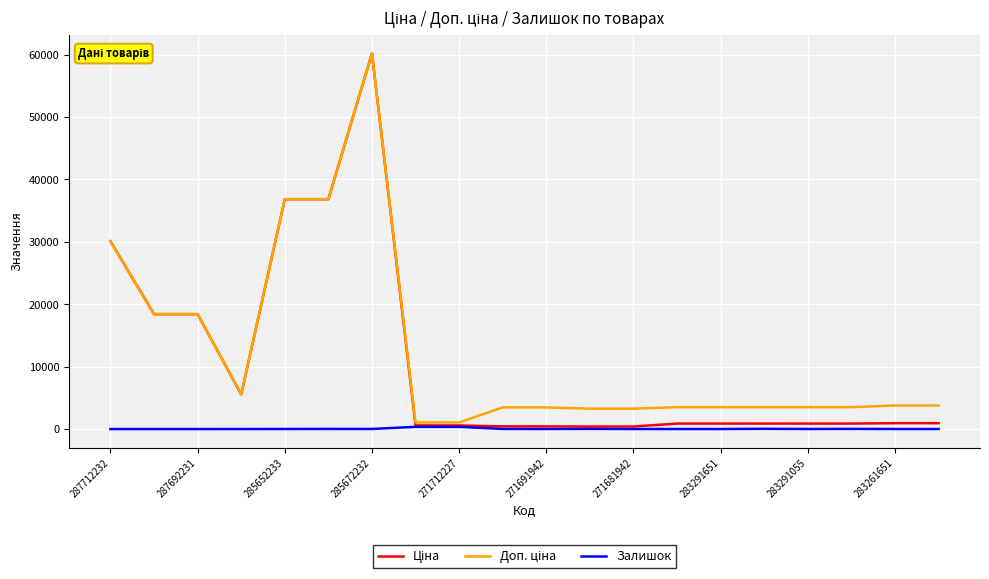

What is the greatest value displayed?

60205.6